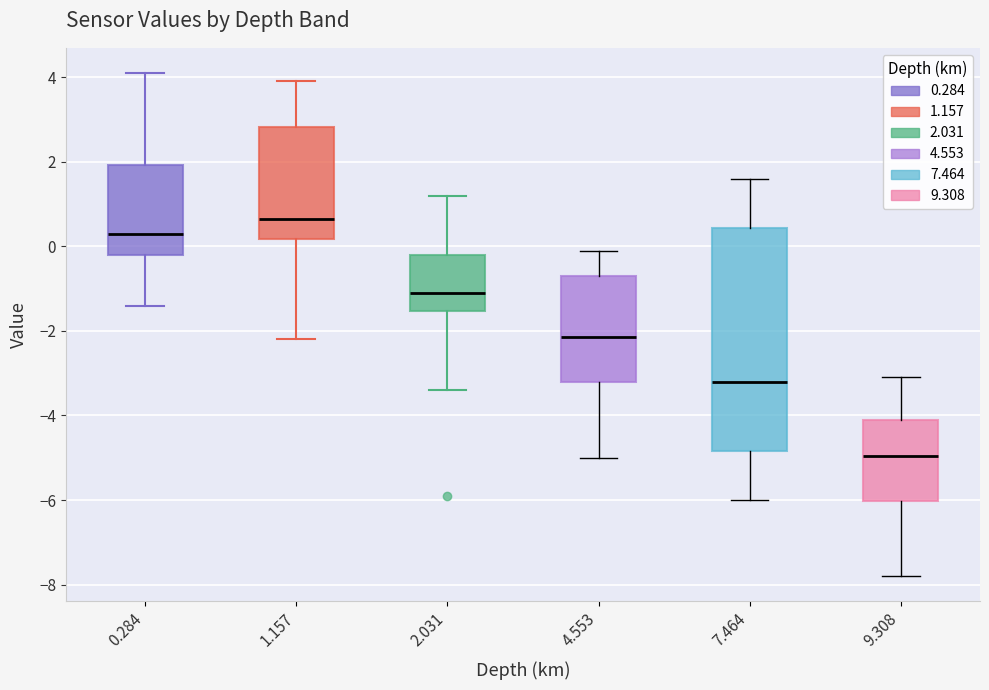

Where does the median line of the box at x = 7.464 sit on the y-axis? The values are not printed on the chart, so give them approximately, as read against the axis.

-3.2